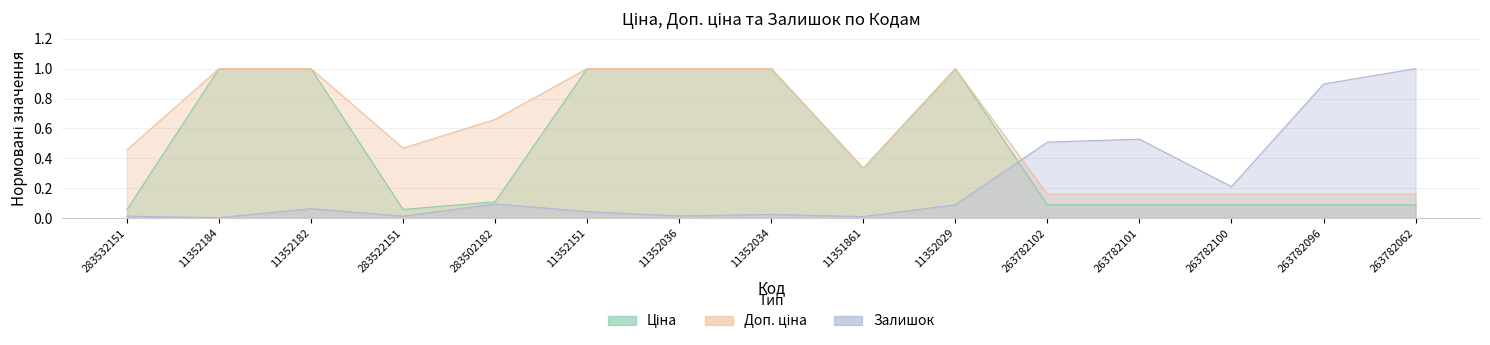

What is the difference between the Ціна values at 11351861 and 11352034?

0.7